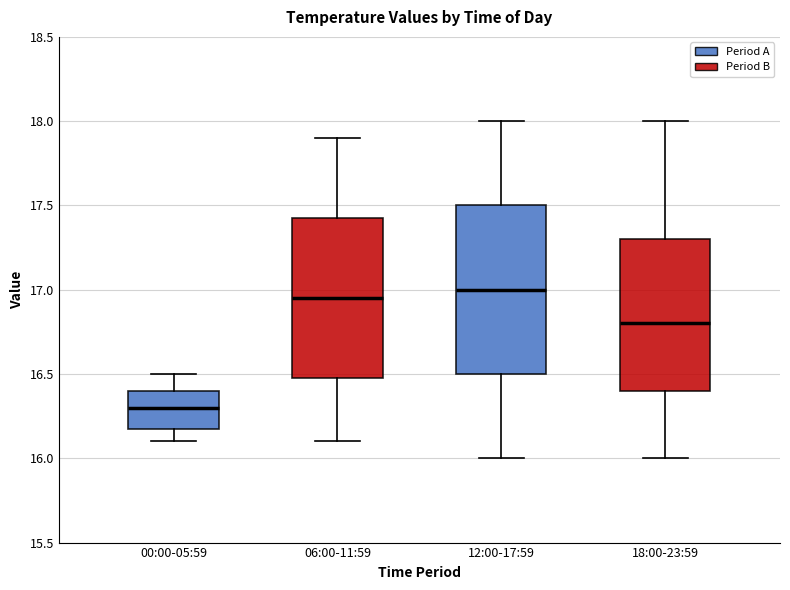

Reading left to right, read every box against the y-axis: the position of its median line, the range the box covers, and the ends of its whiskers. The values are not printed on the chart, so give them approximately, as read against the axis.

00:00-05:59: median 16.30, box 16.20 to 16.40, whiskers 16.10 to 16.50
06:00-11:59: median 16.95, box 16.50 to 17.45, whiskers 16.10 to 17.90
12:00-17:59: median 17.00, box 16.50 to 17.50, whiskers 16.00 to 18.00
18:00-23:59: median 16.80, box 16.40 to 17.30, whiskers 16.00 to 18.00